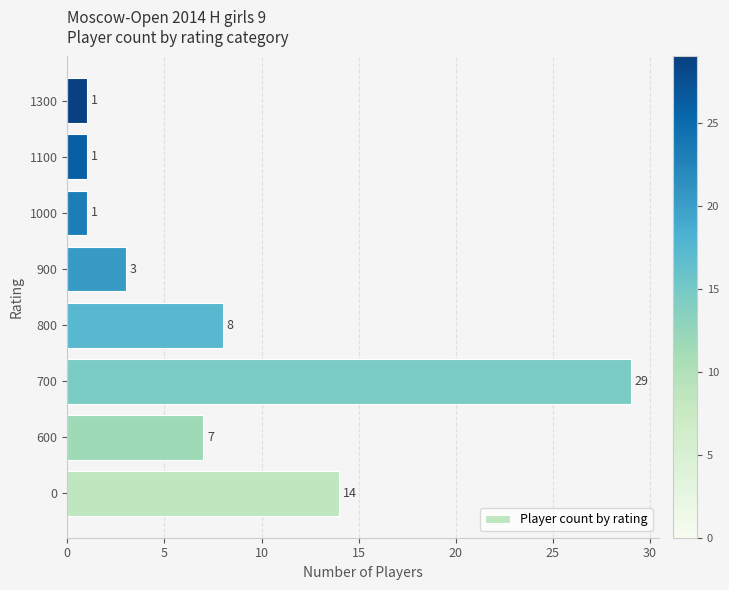

What is the greatest value displayed?

29